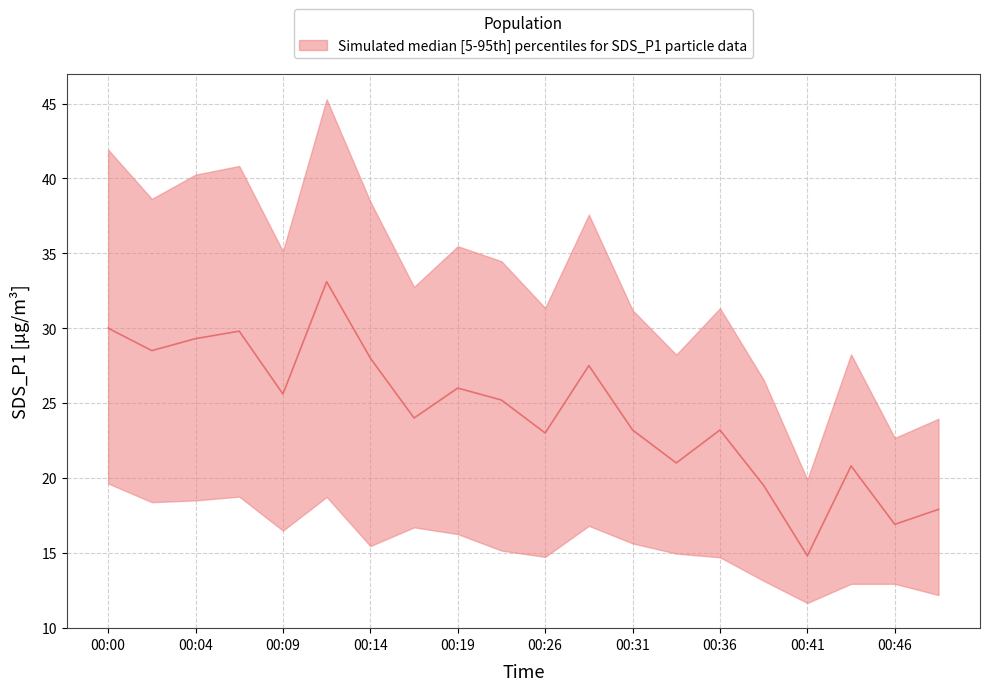

How many data points does each series have?

20